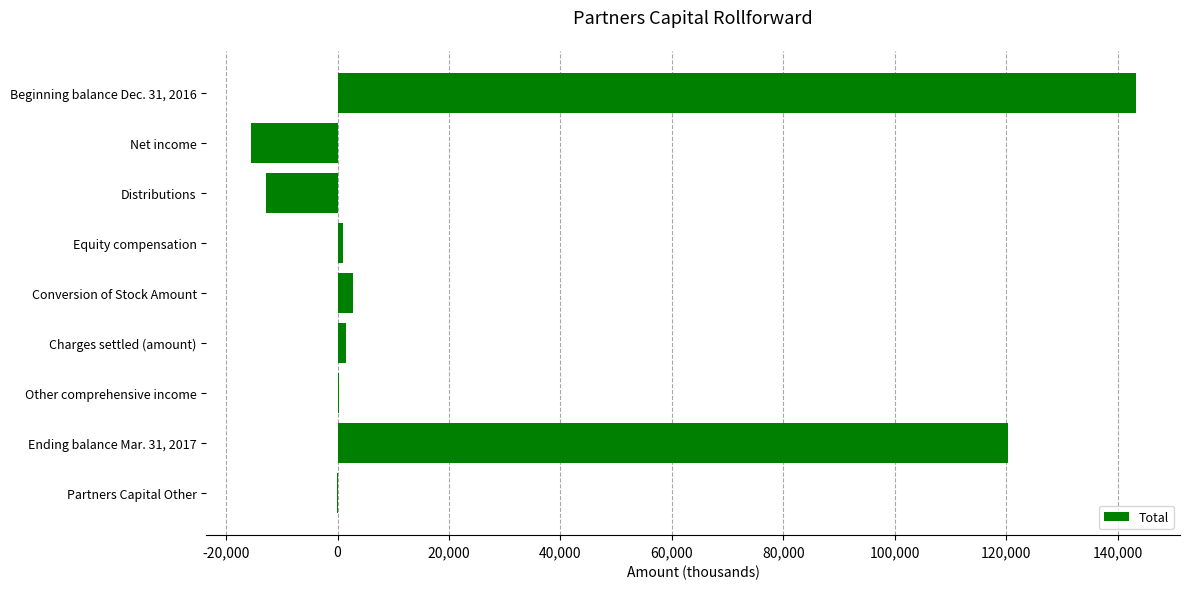

At which label is the value closest to 63828?

Ending balance Mar. 31, 2017